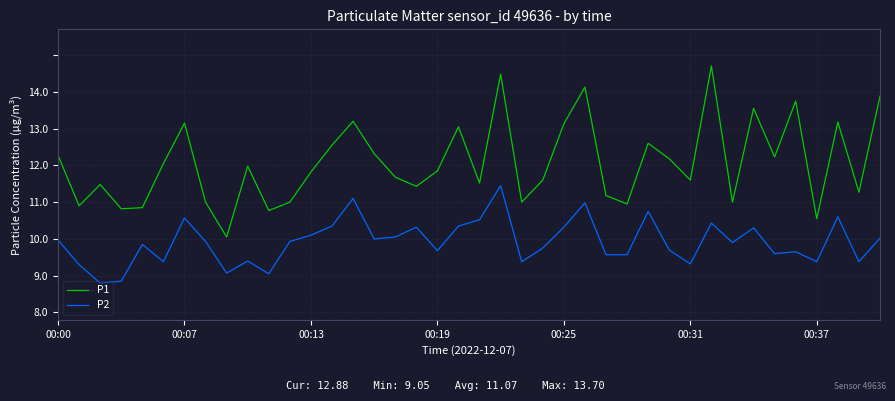

How many interior local valleys does the P1 series have?

13